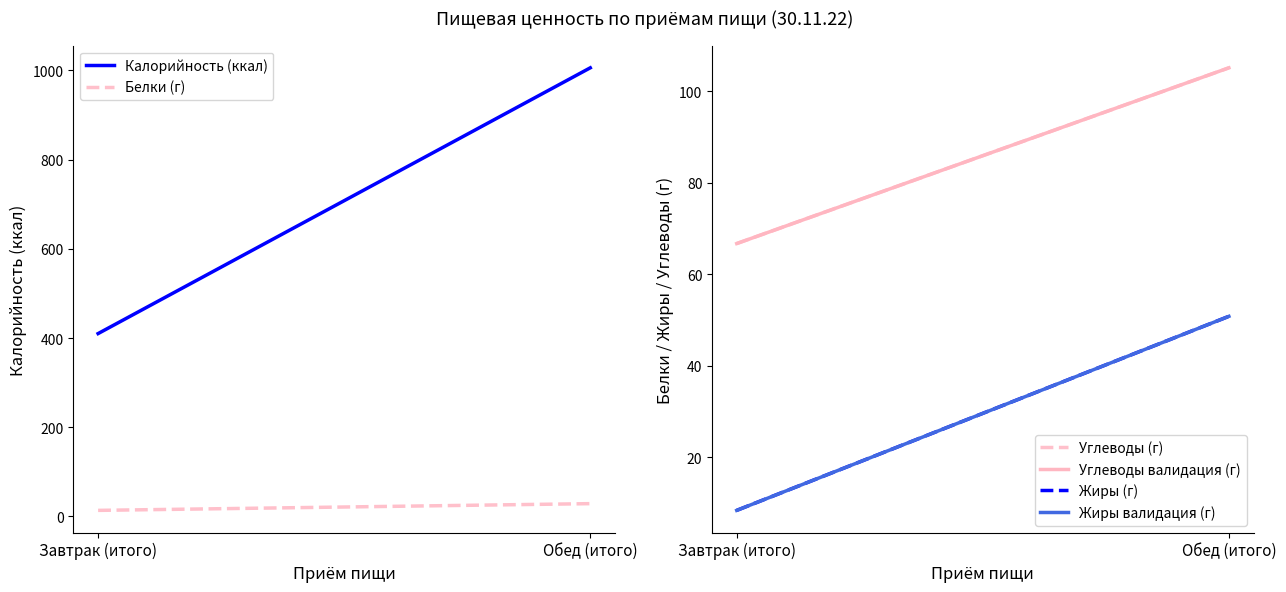

The value of Жиры валидация (г) at Завтрак (итого) is 4.5. True or false?

False